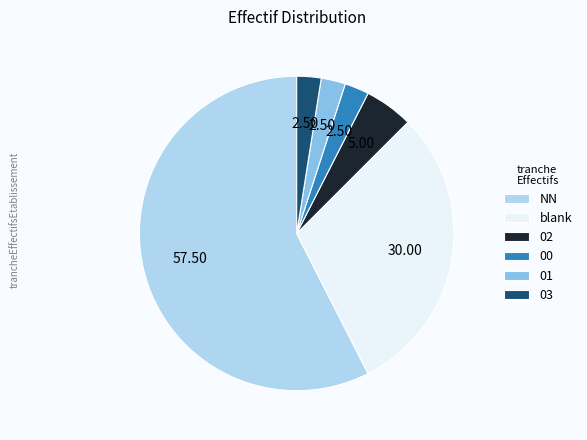

Which slice is the largest?

NN